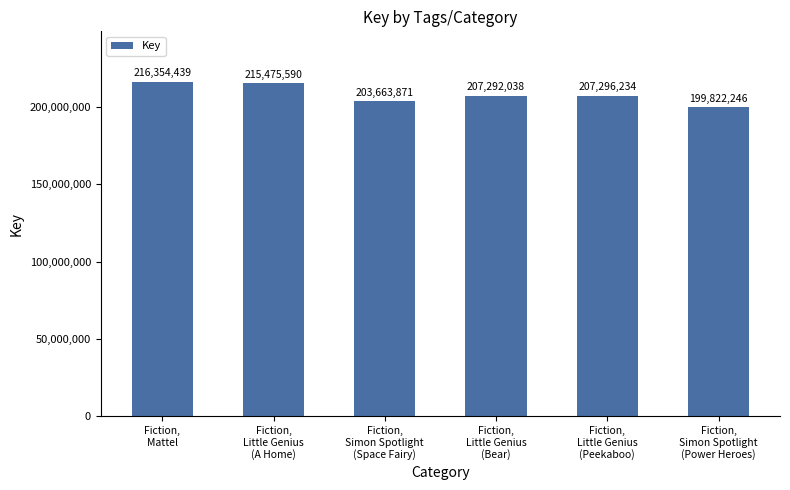

Reading left to right, list all the values displayed in this chart.

216354439	215475590	203663871	207292038	207296234	199822246